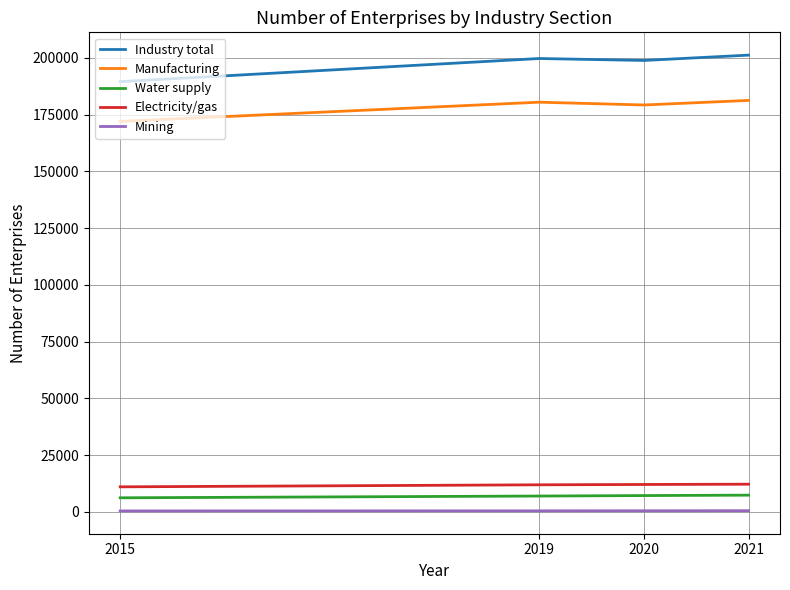

At 2020, list the series in order from smallest to largest.

Mining, Water supply, Electricity/gas, Manufacturing, Industry total